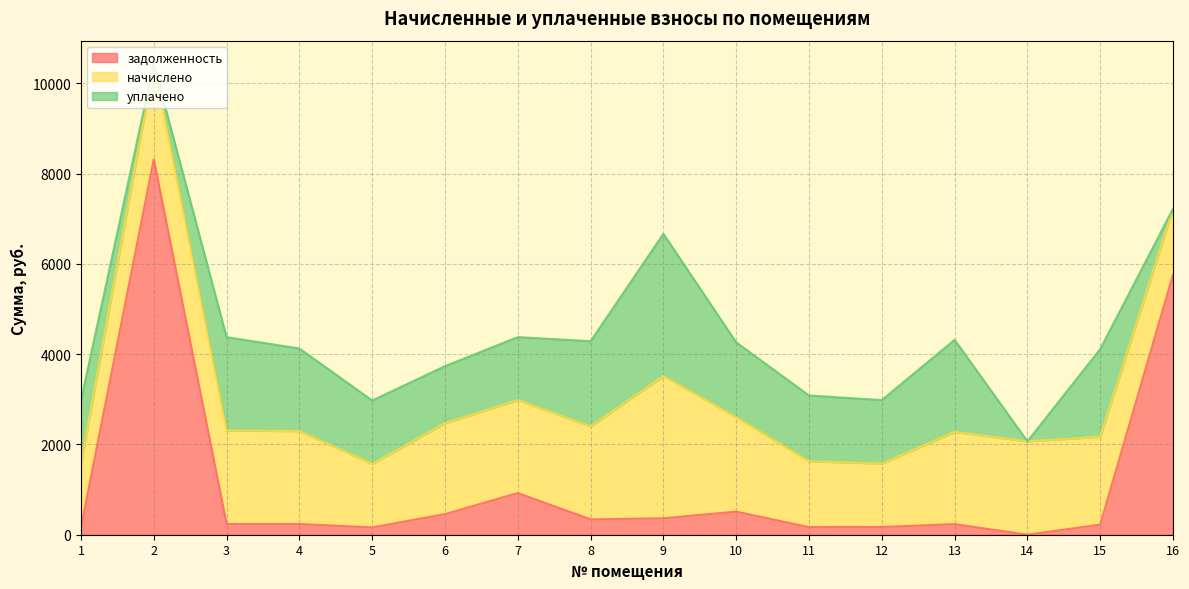

The задолженность series shows 238.4 at 3. True or false?

True